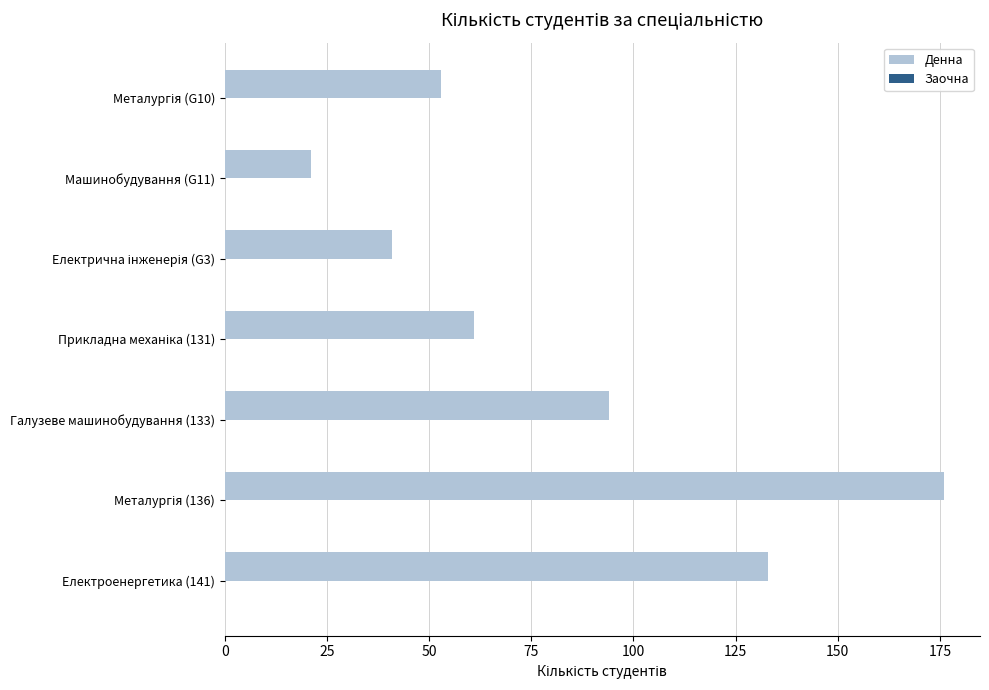

Are the bars horizontal?

Yes